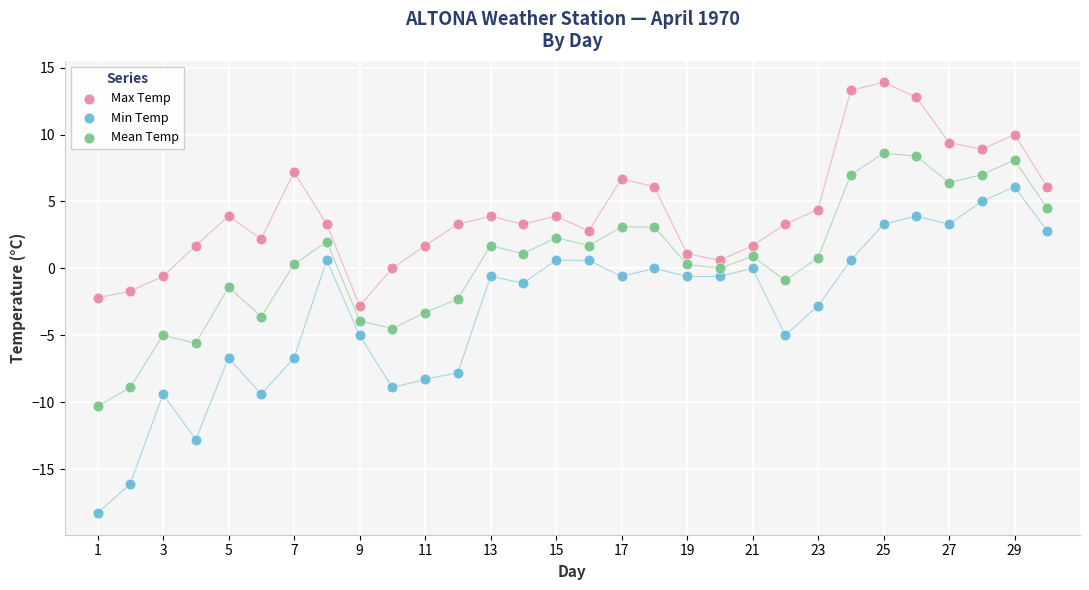

What are all the series names shown in the legend?

Max Temp, Min Temp, Mean Temp